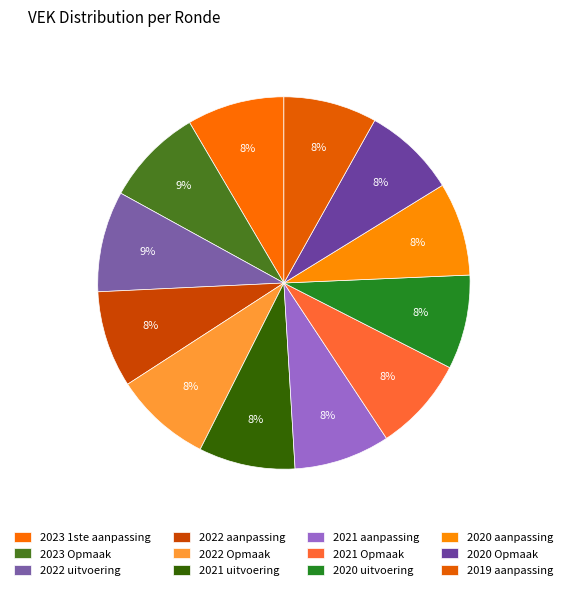

How many slices are in this pie chart?

12